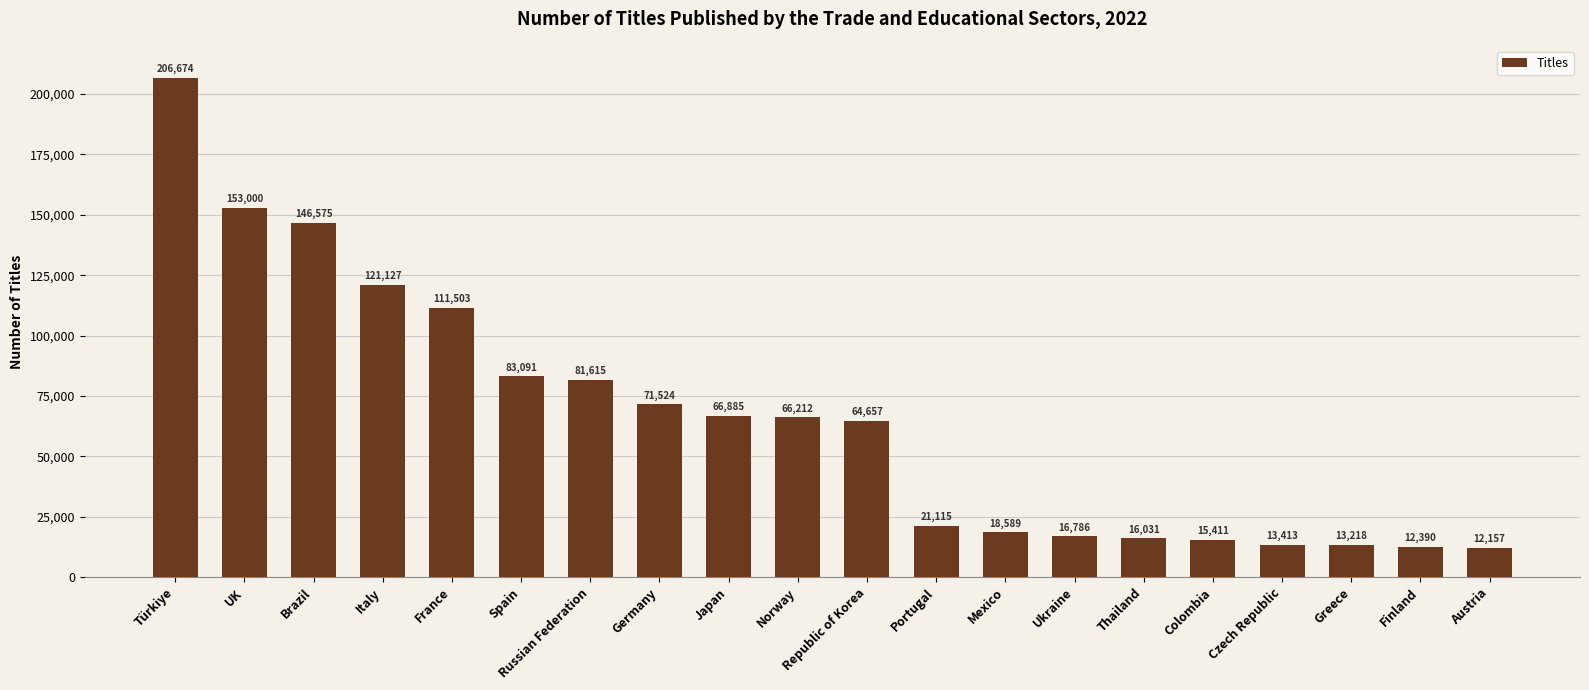

Count the number of data series in this chart.

1